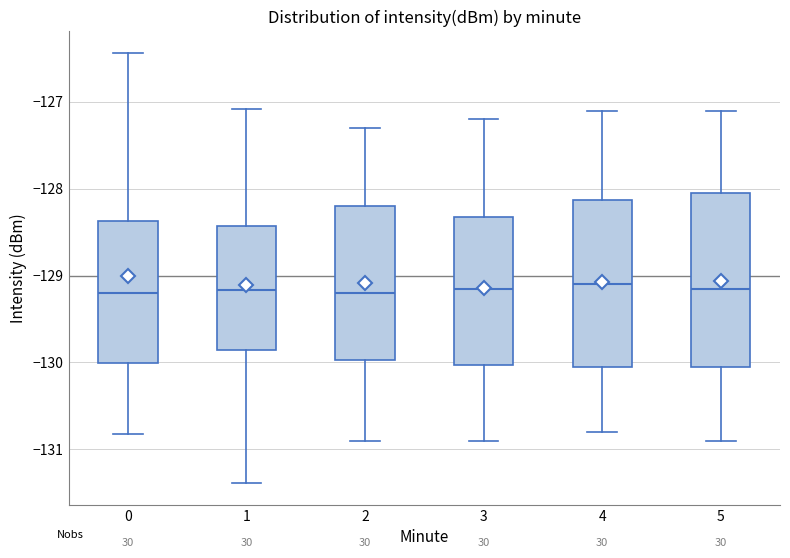

Reading left to right, read every box against the y-axis: the position of its median line, the range the box covers, and the ends of its whiskers. The values are not printed on the chart, so give them approximately, as read against the axis.

0: median -129.2, box -130.0 to -128.4, whiskers -130.8 to -126.4
1: median -129.2, box -129.9 to -128.4, whiskers -131.4 to -127.1
2: median -129.2, box -130.0 to -128.2, whiskers -130.9 to -127.3
3: median -129.1, box -130.0 to -128.3, whiskers -130.9 to -127.2
4: median -129.1, box -130.0 to -128.1, whiskers -130.8 to -127.1
5: median -129.1, box -130.0 to -128.0, whiskers -130.9 to -127.1